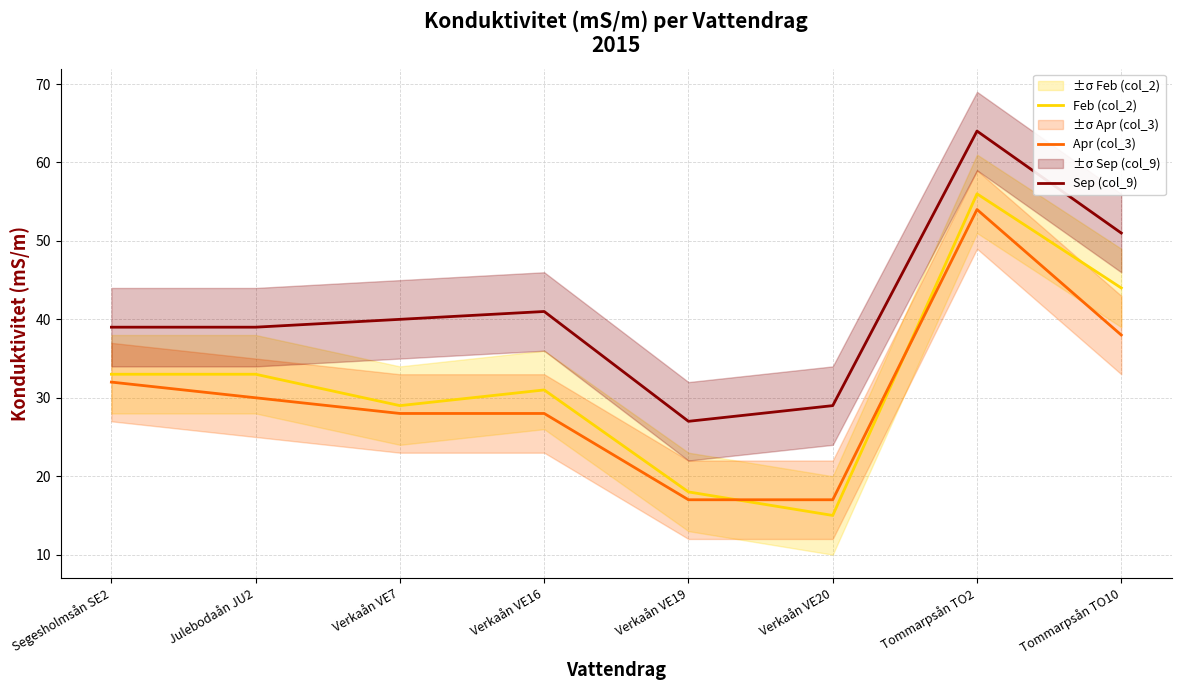

What is the difference between the Sep (col_9) values at Verkaån VE19 and Segesholmsån SE2?

12